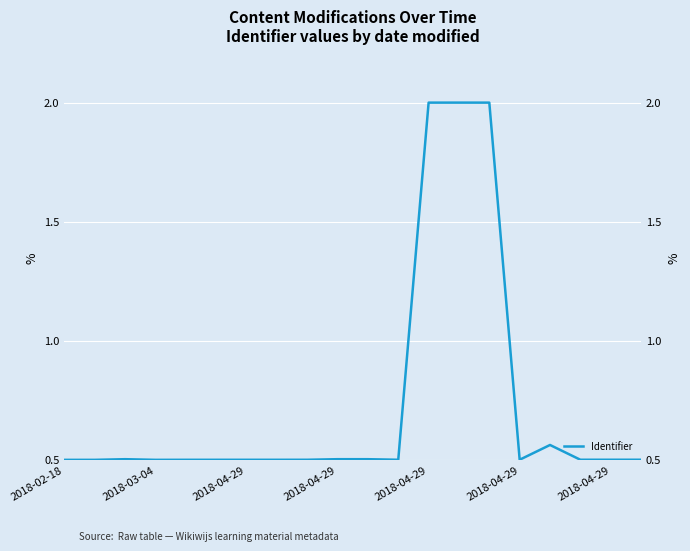

True or false: the data shows 0.2 at 2018-03-04.

False